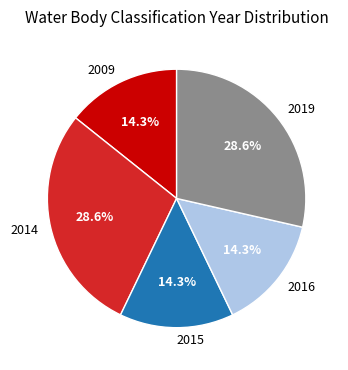

Do 2019 and 2014 together represent more than half of the pie?

Yes